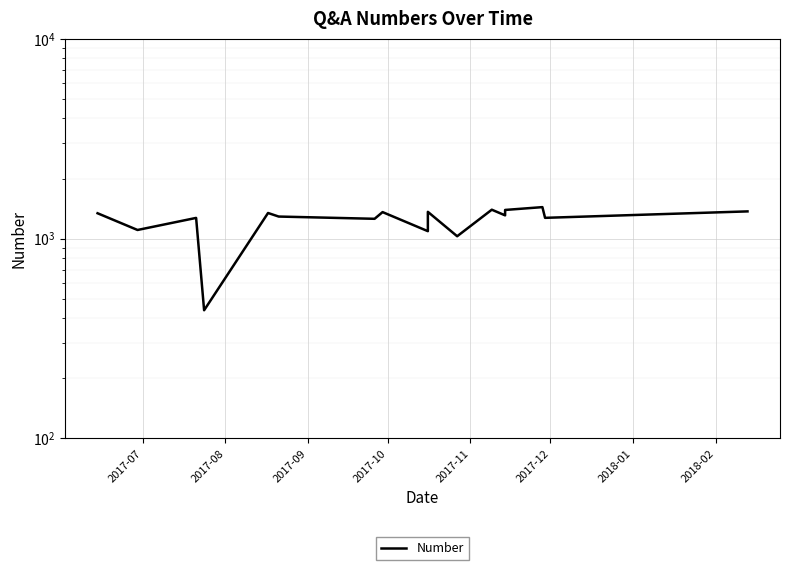

How many interior local peaks (higher than both neighbors) does the data have?

6